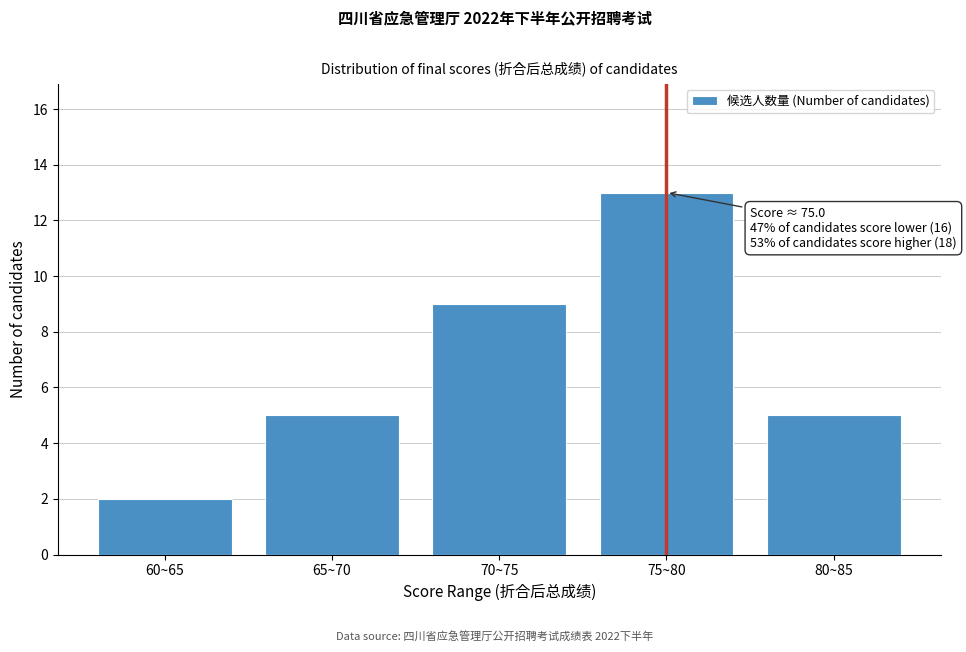

Reading right to left, extract all data points from this chart.

5	13	9	5	2